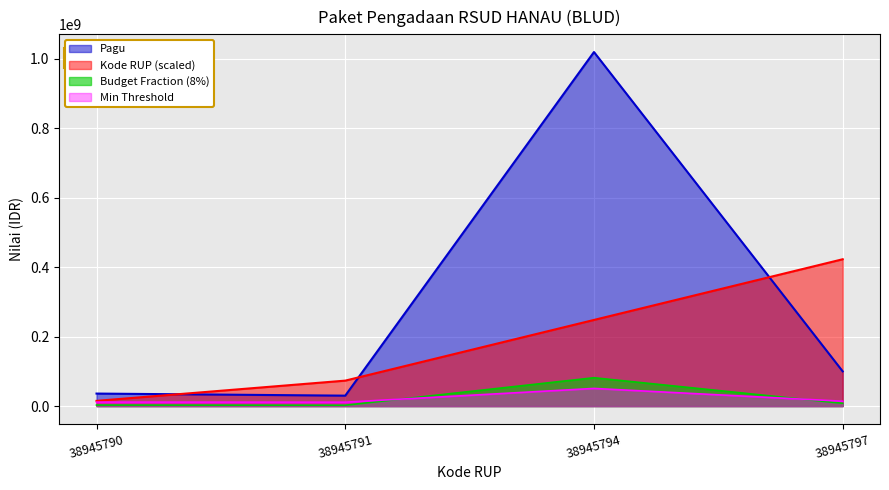

What are all the series names shown in the legend?

Pagu, Kode RUP (scaled), Budget Fraction (8%), Min Threshold